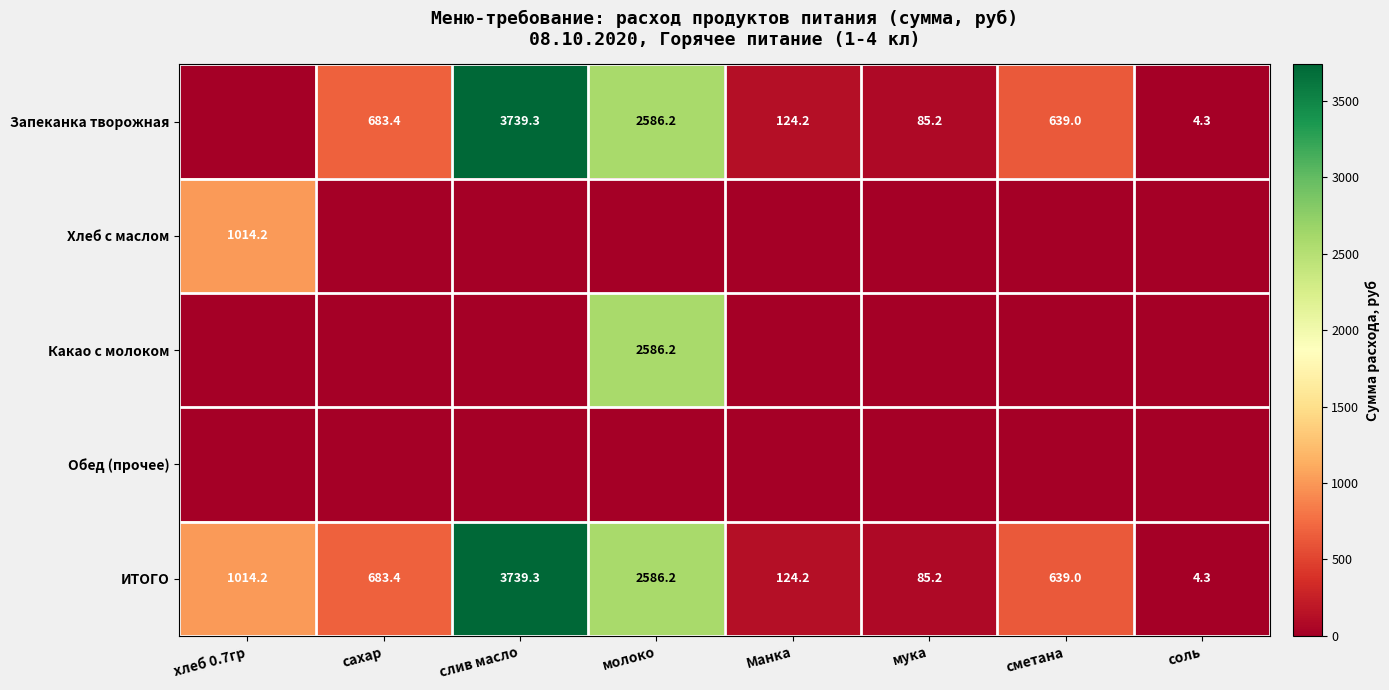

What is the average value of the ИТОГО series?

1109.5